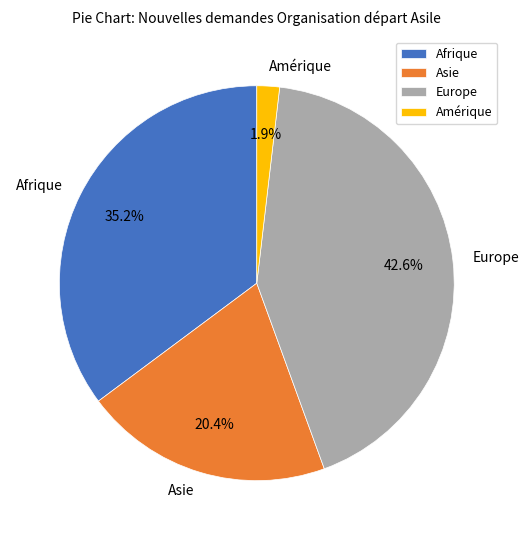

Which category has the biggest portion of the pie?

Europe